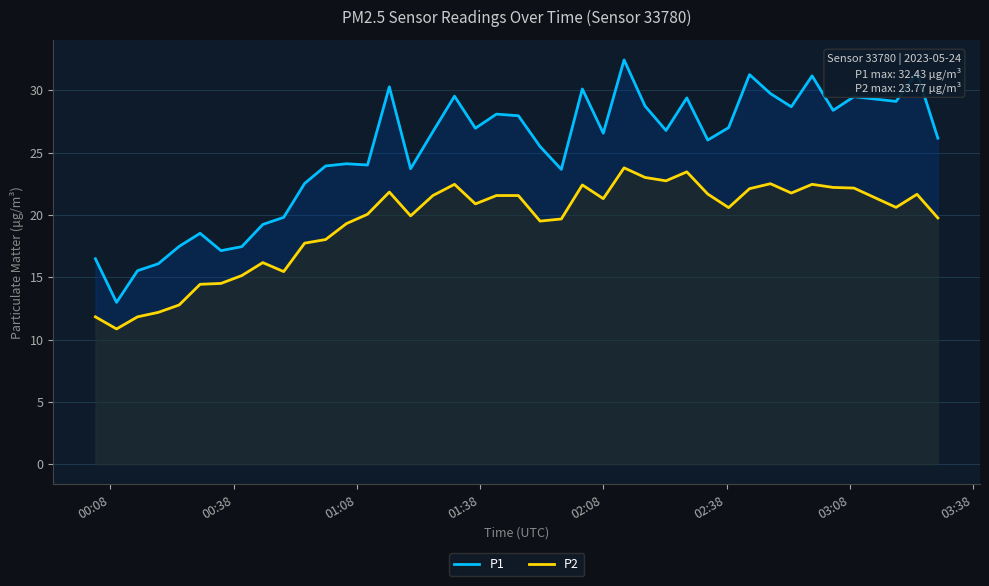

Which series has the widest spread of values?

P1